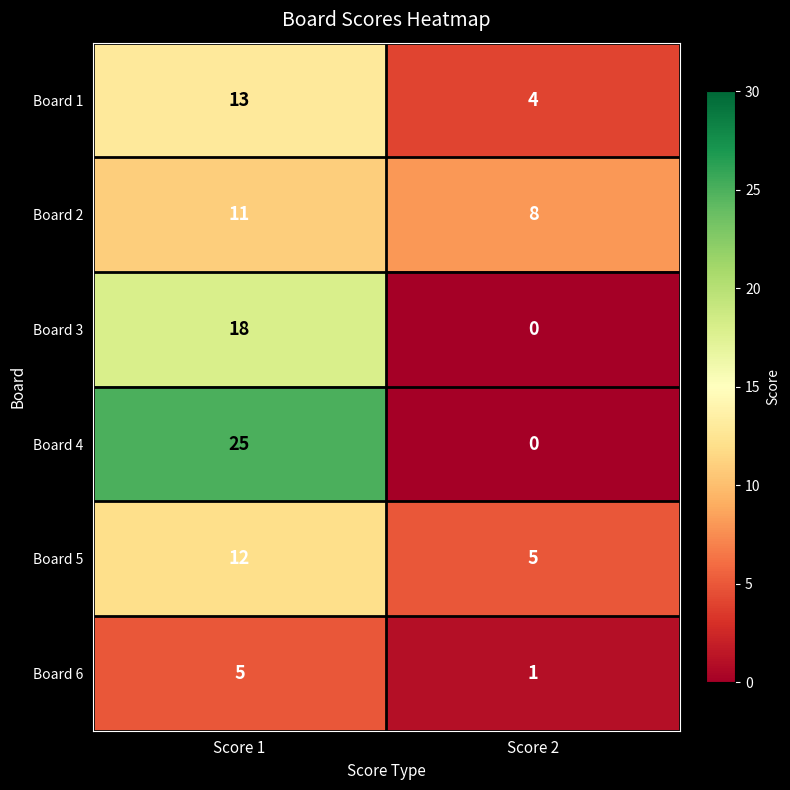

Read the Board 1 value at Score 1.

13